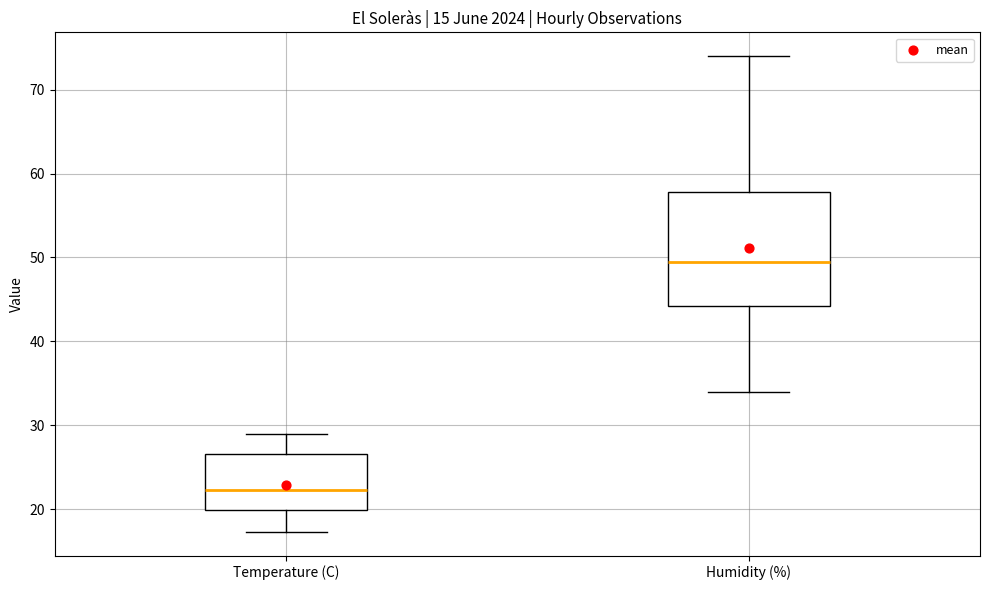

Reading left to right, read every box against the y-axis: the position of its median line, the range the box covers, and the ends of its whiskers. The values are not printed on the chart, so give them approximately, as read against the axis.

Temperature (C): median 22, box 20 to 27, whiskers 17 to 29
Humidity (%): median 50, box 44 to 58, whiskers 34 to 74